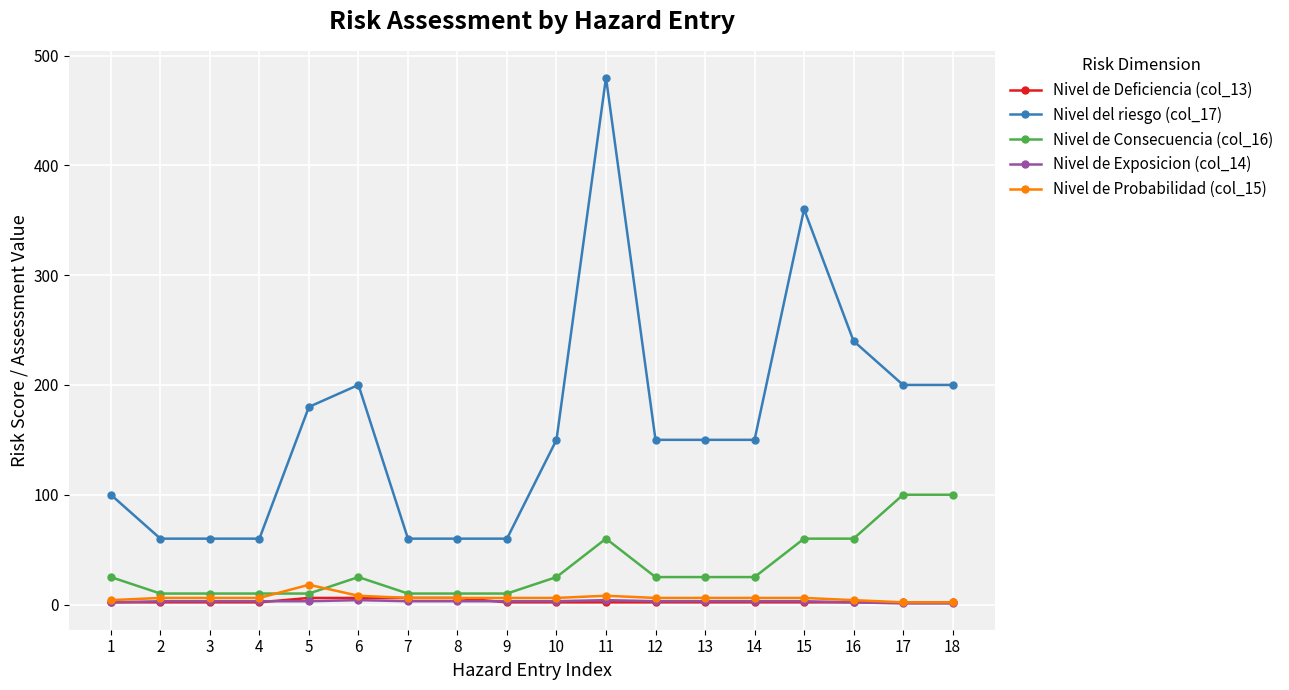

Does the chart have visible grid lines?

Yes